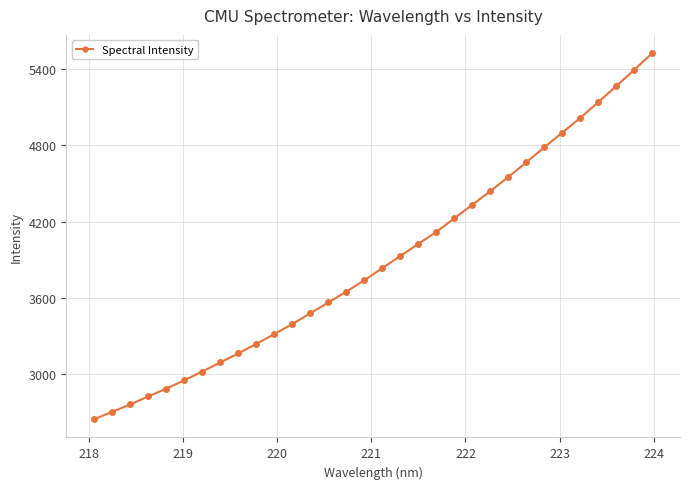

What is the difference between the second highest and minimum values?

2751.3